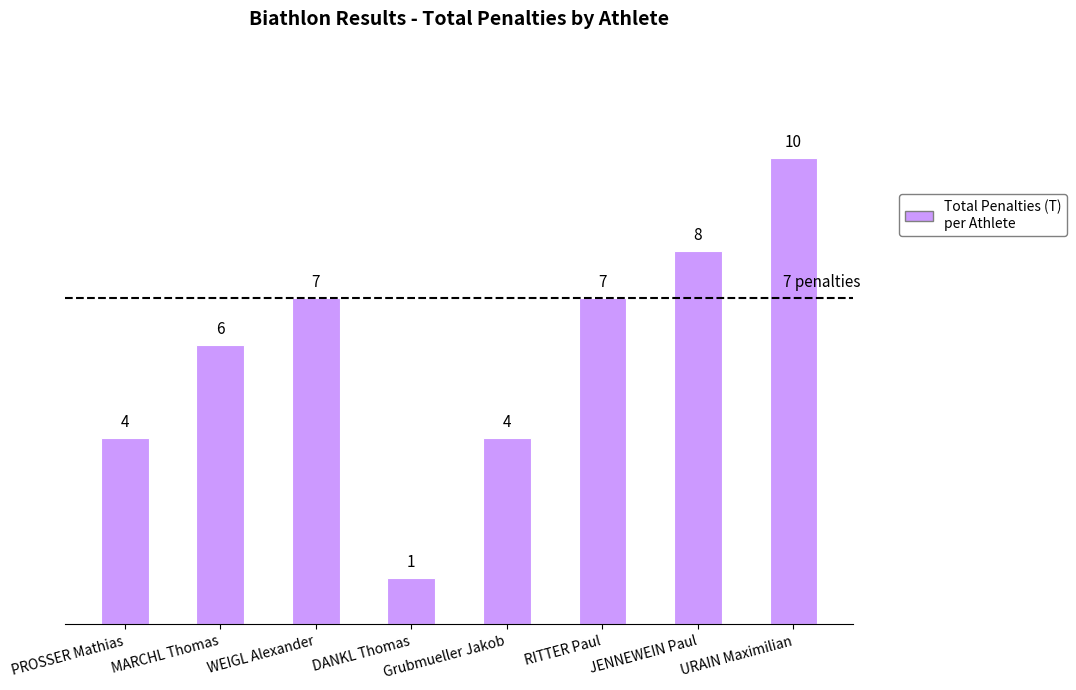

How many data points are less than 7?

4